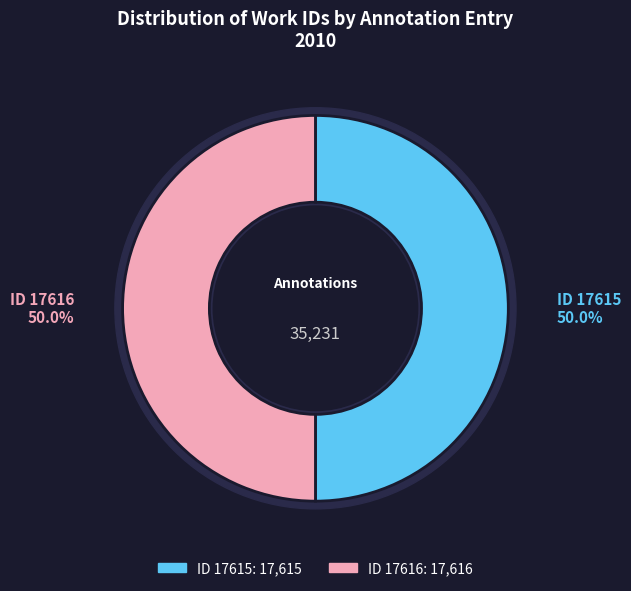

Which slice is the largest?

ID 17616